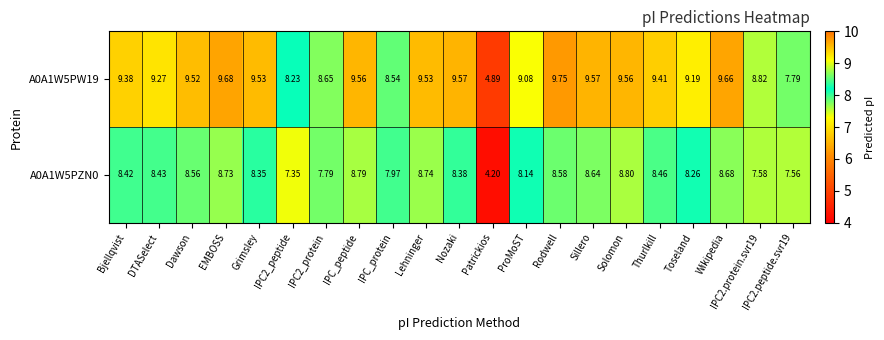

At which label does A0A1W5PW19 reach its minimum?

Patrickios